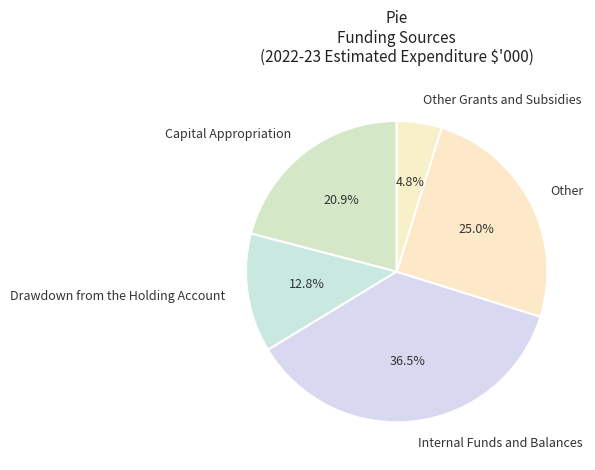

Is Drawdown from the Holding Account the majority of the pie?

No